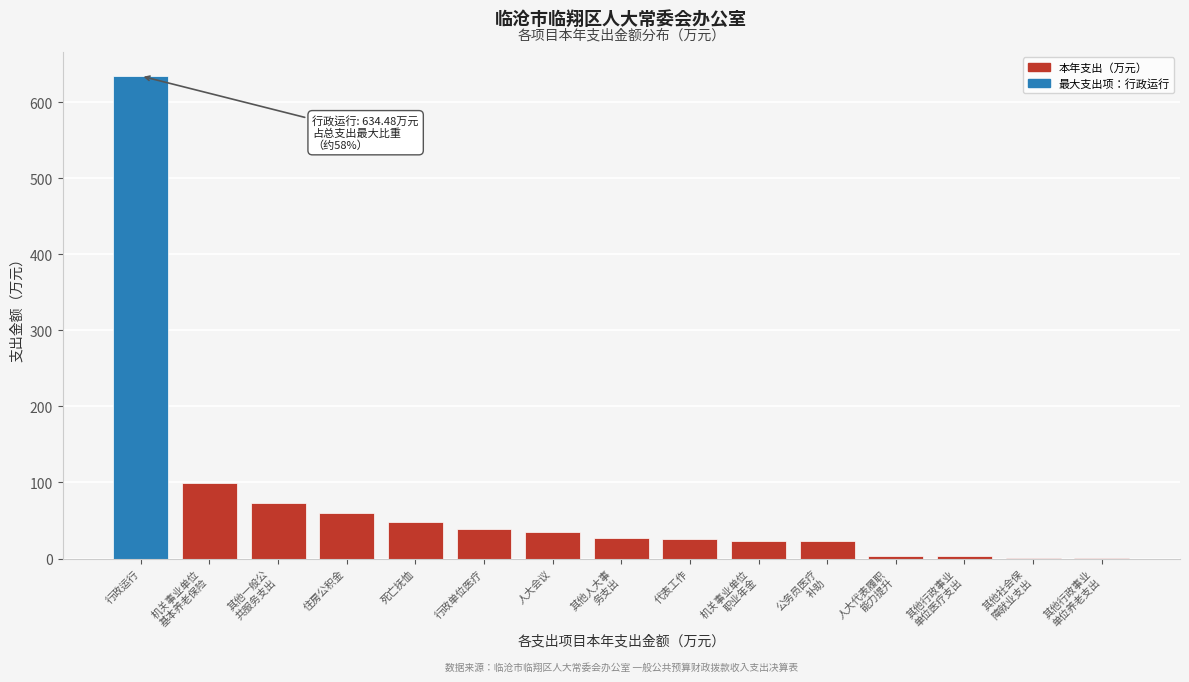

What is the greatest value displayed?

634.5